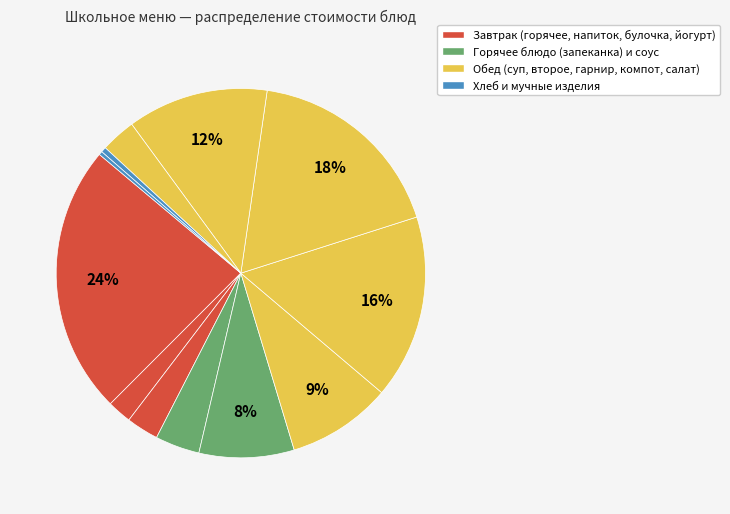

How many segments does this pie chart have?

12